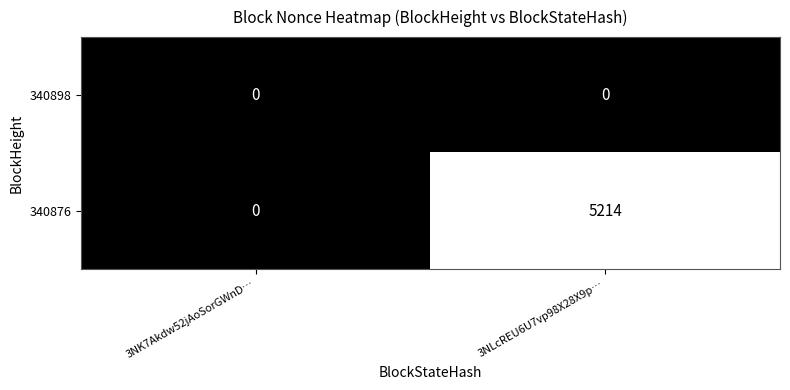

List the series in order of their overall mean, lowest first.

340898, 340876